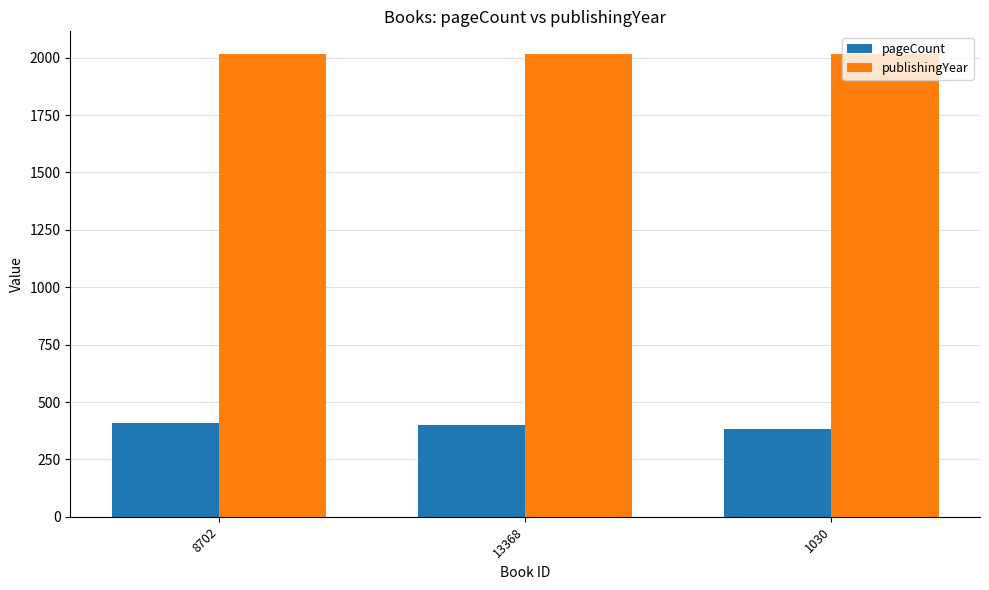

Read the pageCount value at 13368, to the nearest 5.

400